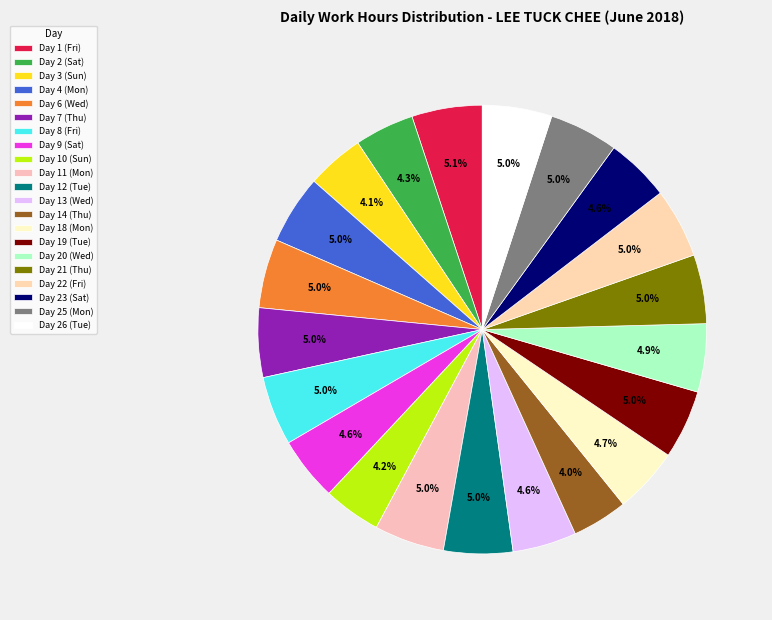

Which slice is the smallest?

Day 14 (Thu)